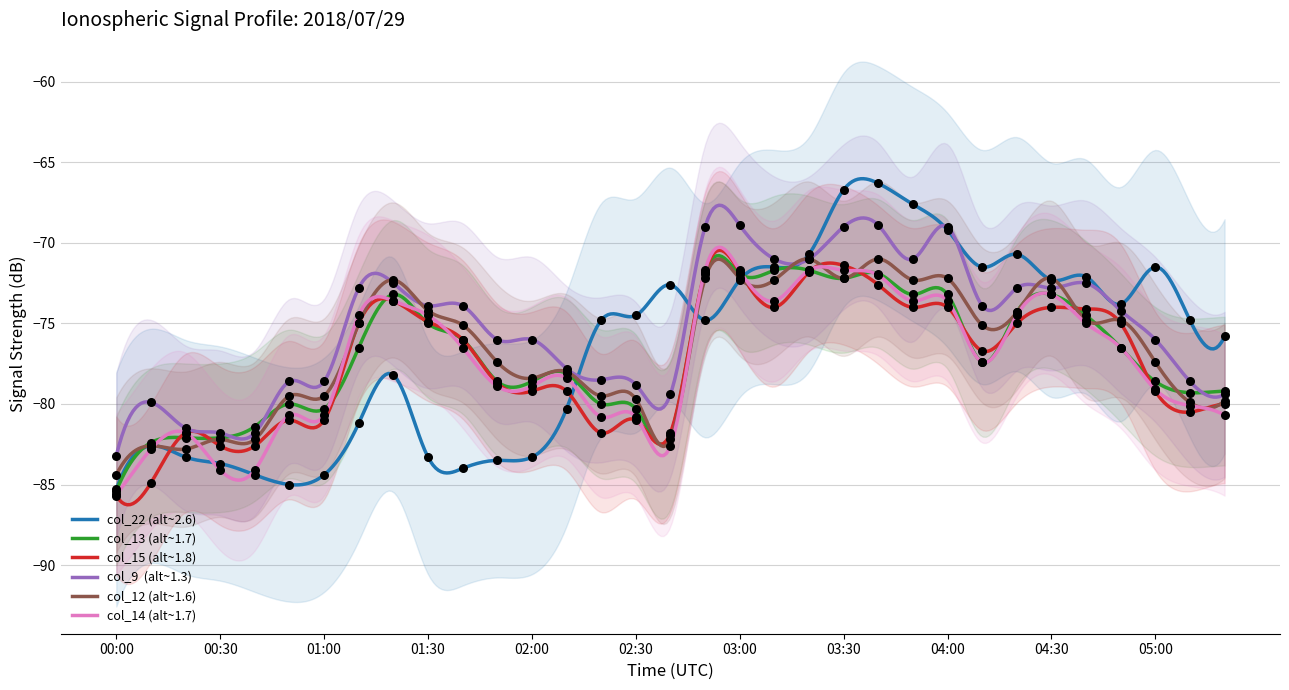

What are all the series names shown in the legend?

col_22, col_13, col_15, col_9, col_12, col_14